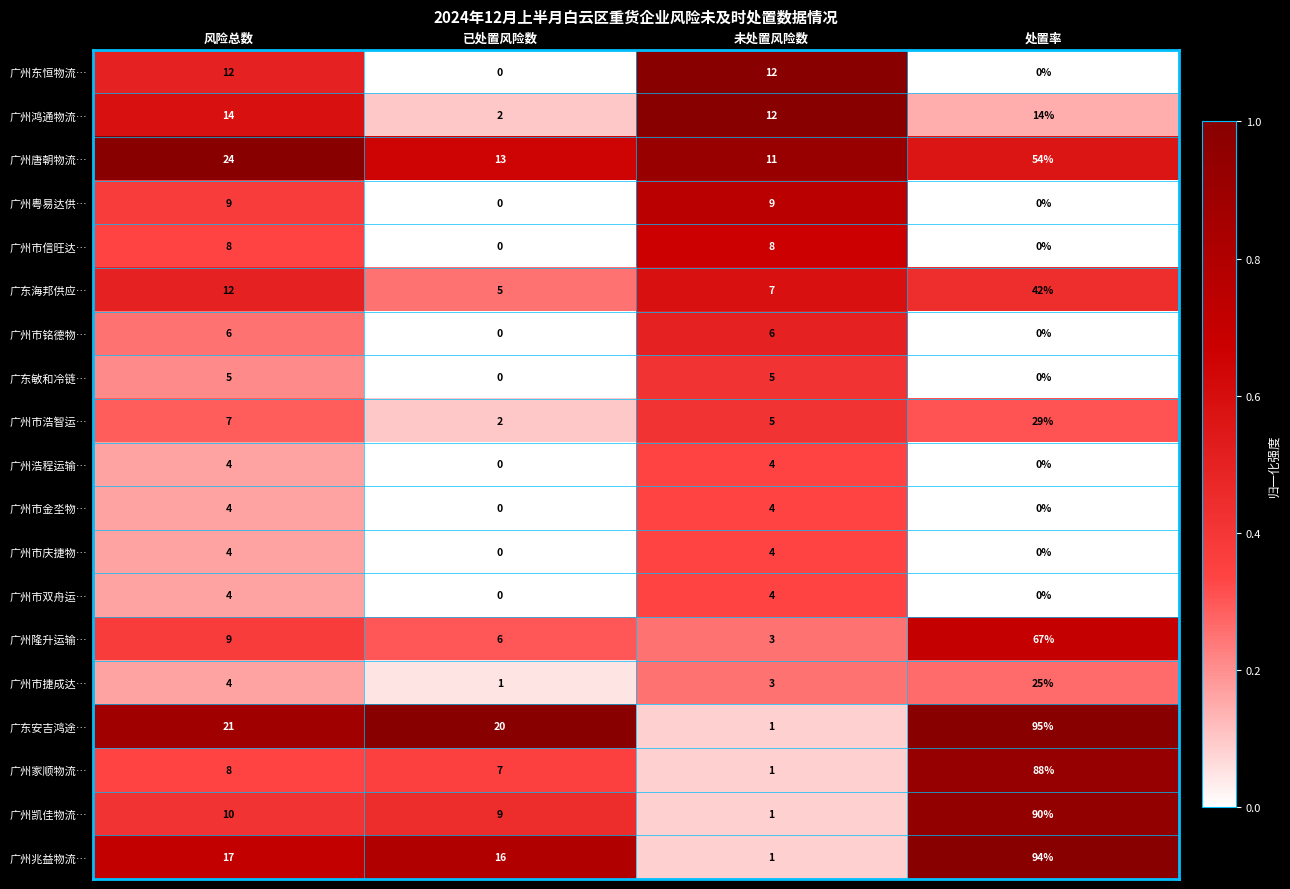

Which series has the widest spread of values?

广东安吉鸿途…